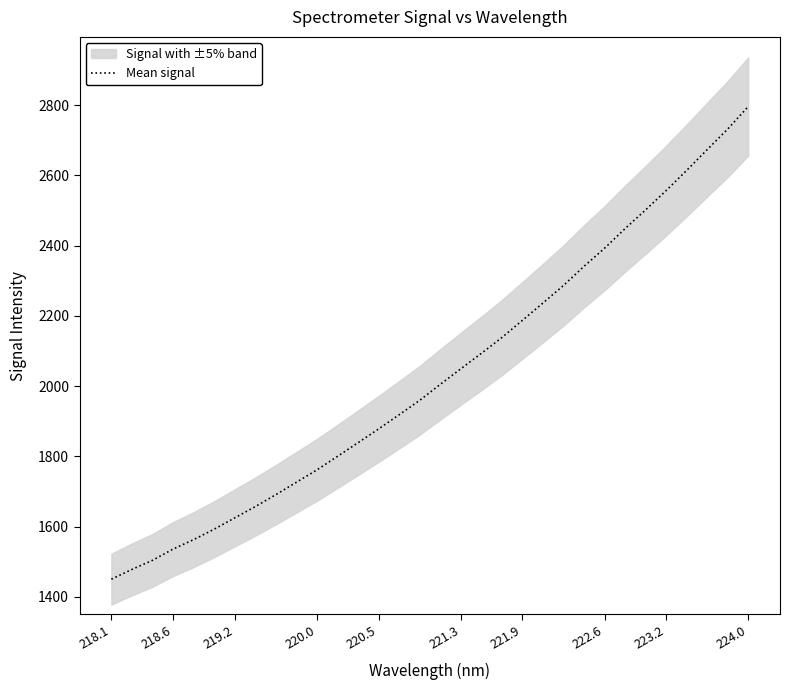

Does the chart have visible grid lines?

No